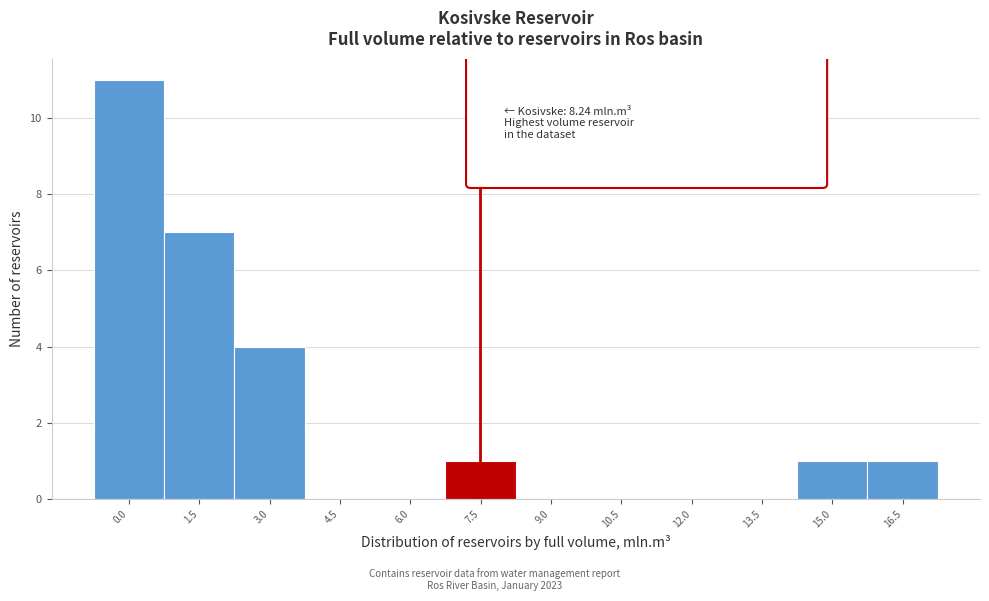

Reading left to right, list all the values displayed in this chart.

0.0=11	1.5=7	3.0=4	4.5=0	6.0=0	7.5=1	9.0=0	10.5=0	12.0=0	13.5=0	15.0=1	16.5=1